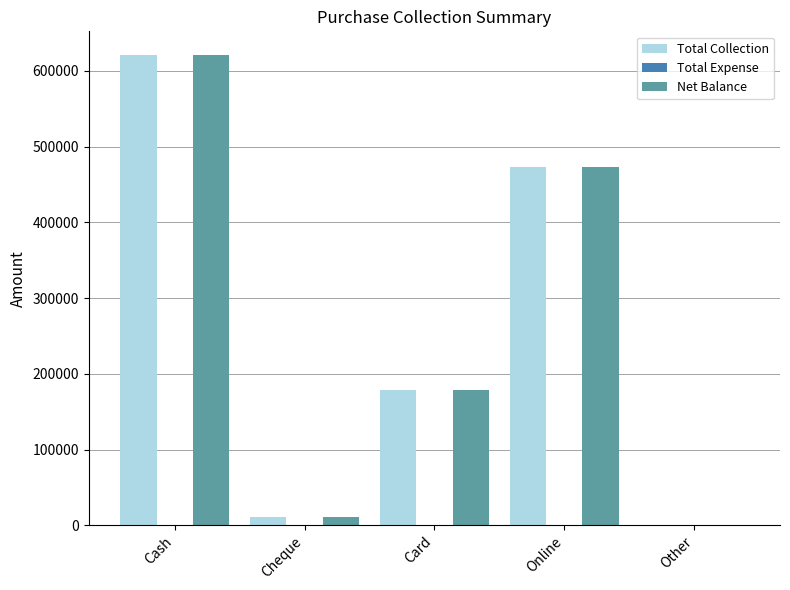

Is the value of Net Balance at Cash greater than the value of Total Collection at Other?

Yes